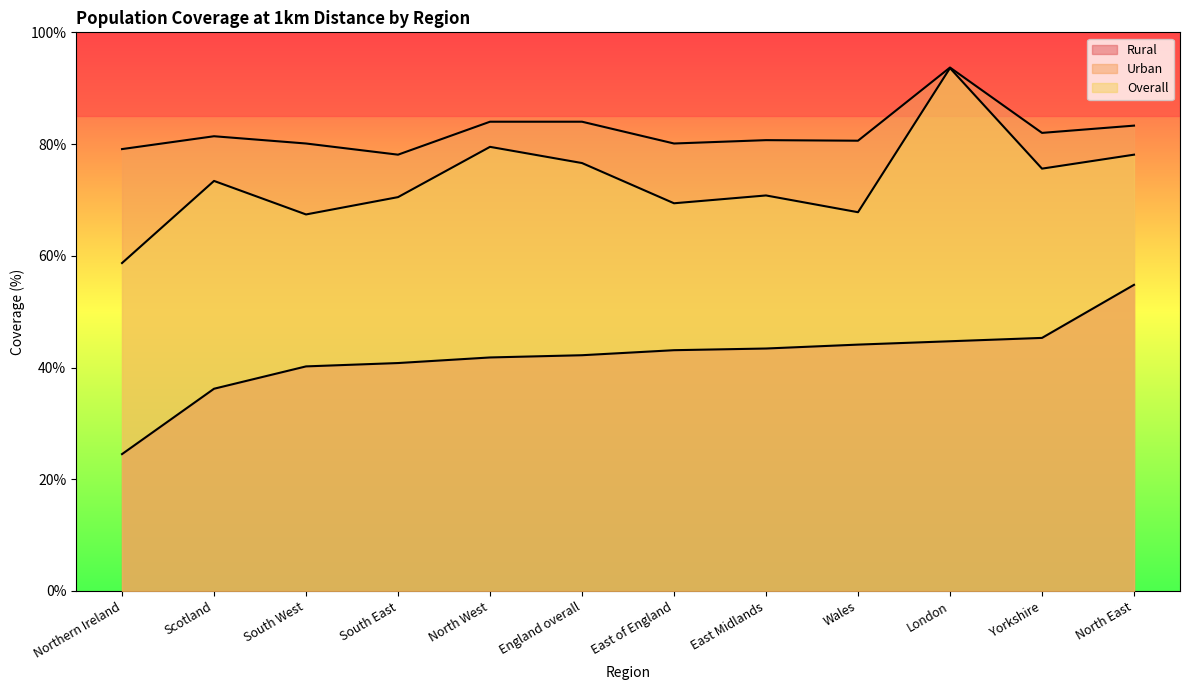

How many lines are shown in the chart?

3